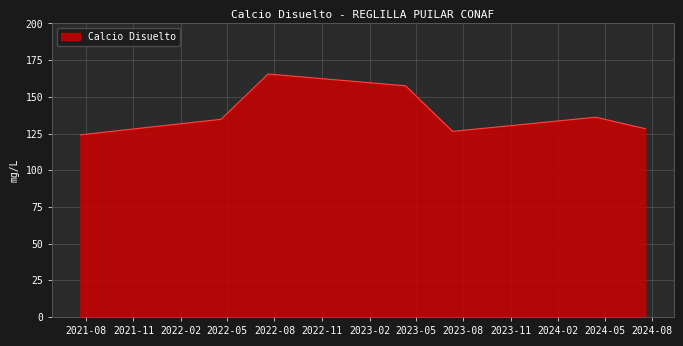

What is the difference between the maximum and second lowest values?

39.1